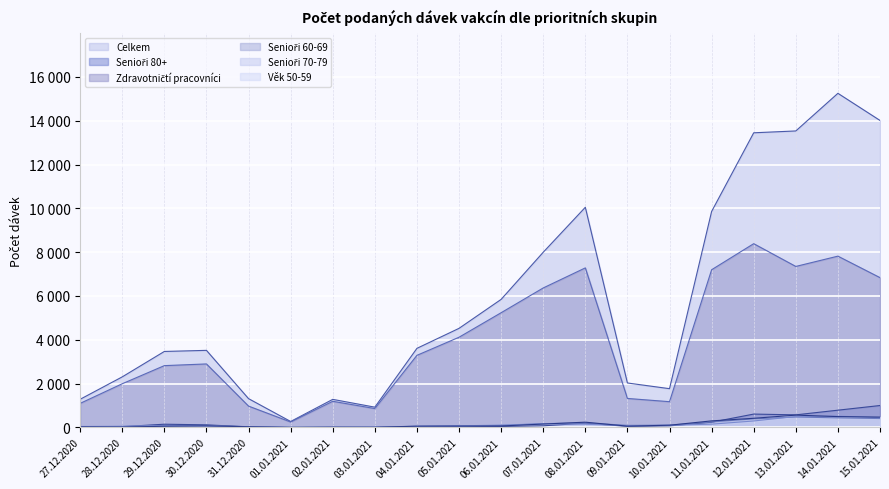

At which label does Senioři 80+ reach its peak?

15.01.2021